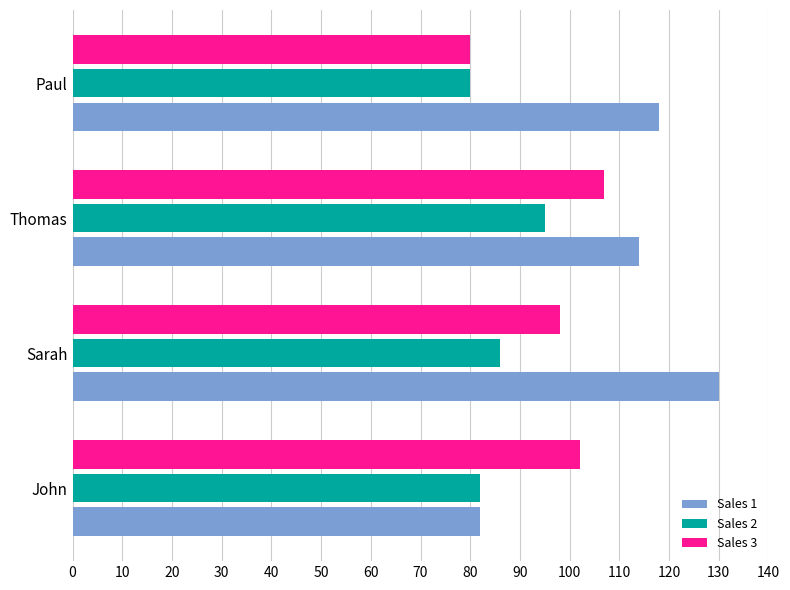

At how many categories does at least one series exceed 105?

3